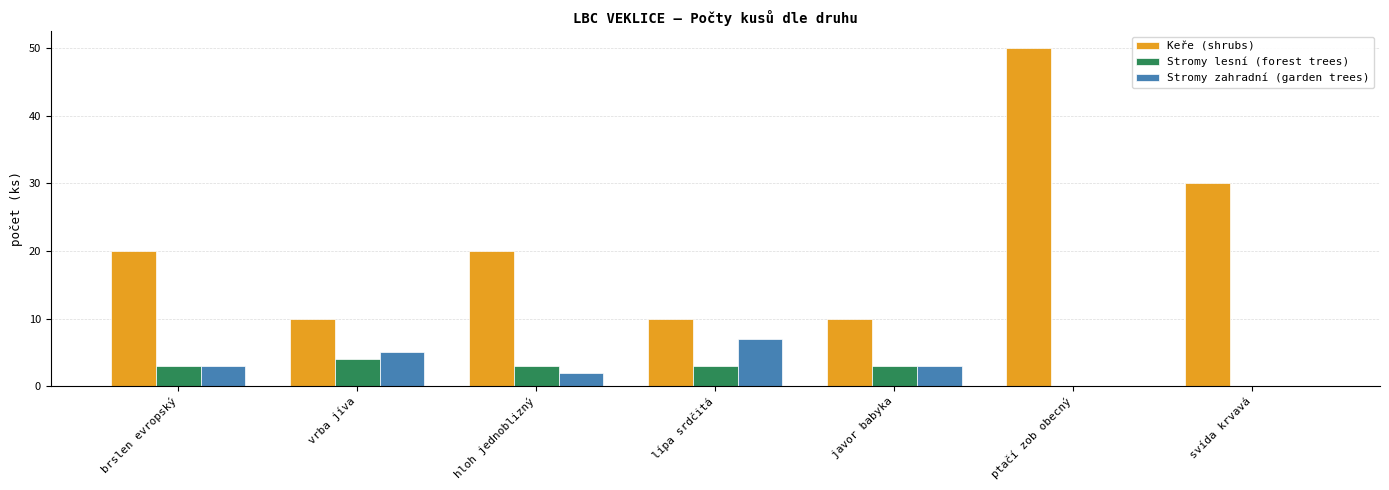

At which category is the sum across all series the highest?

ptačí zob obecný